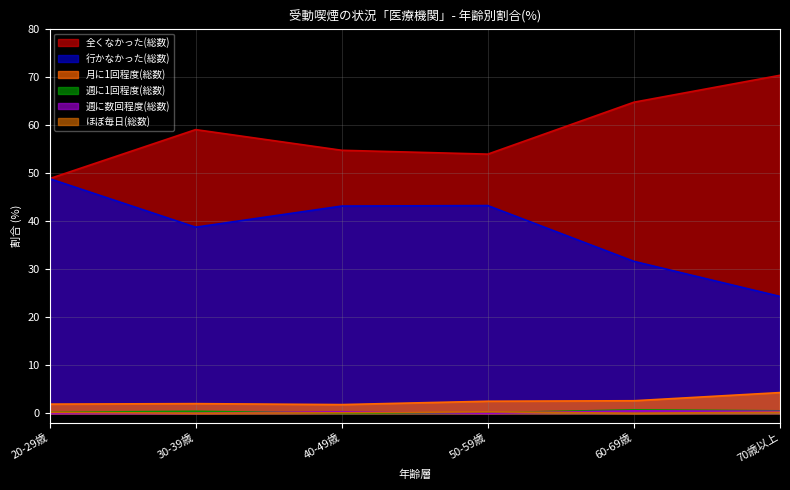

True or false: 行かなかった(総数) and 週に数回程度(総数) intersect in this chart.

False